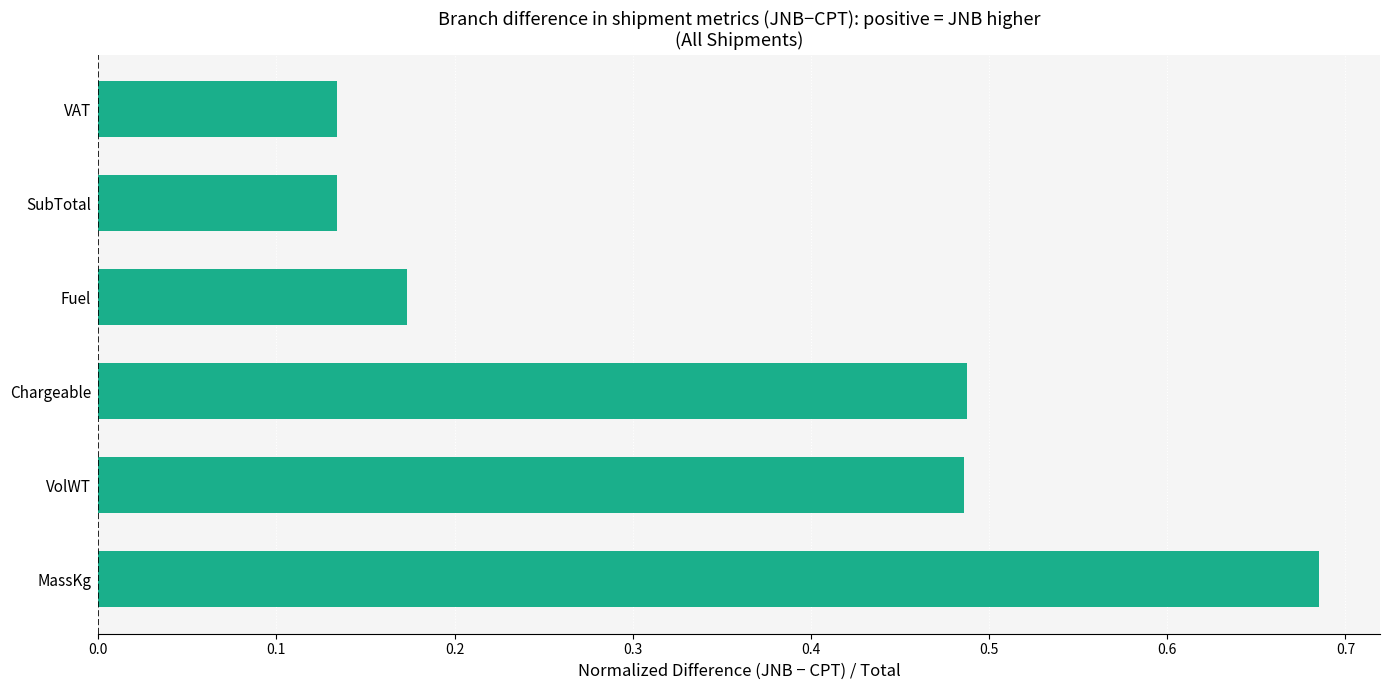

Is it true that the value at VolWT is 0.7?

False